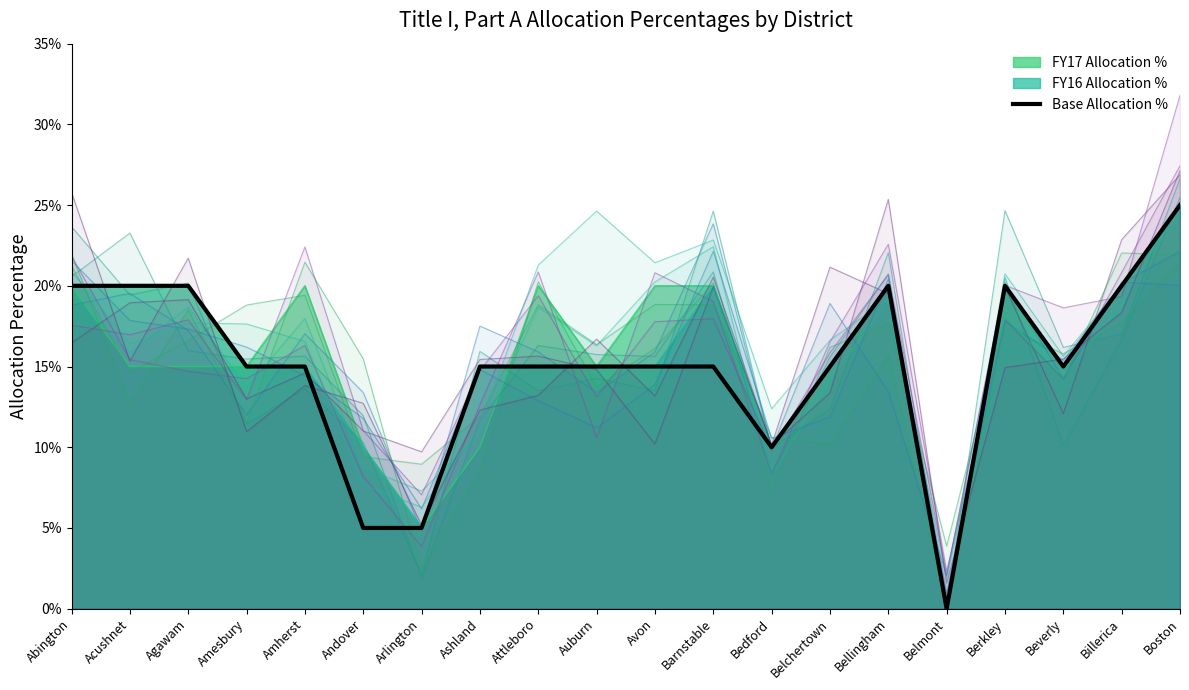

The value at Ashland is 0.1. True or false?

True